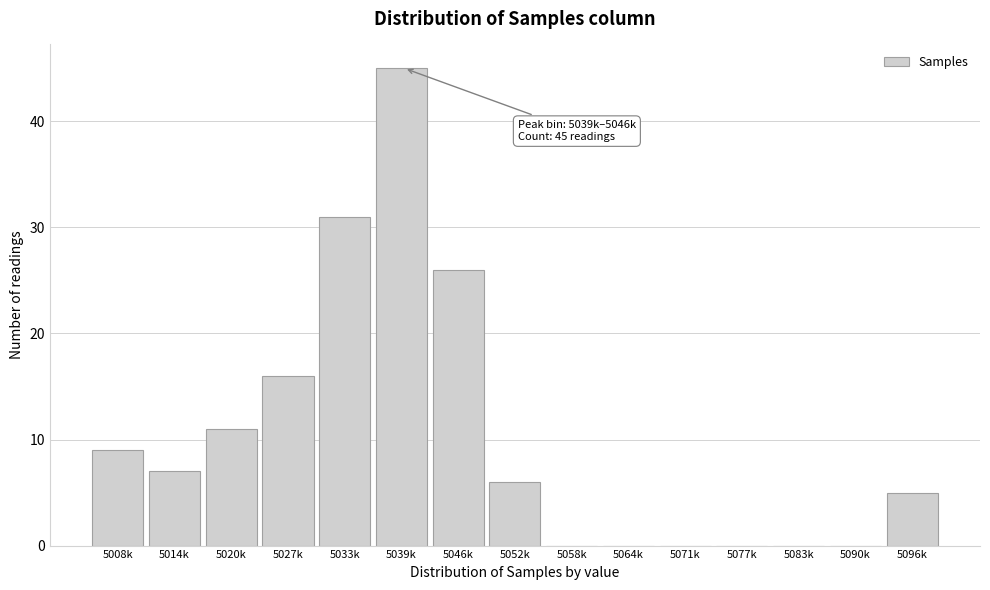

Reading left to right, what are all the values shown in this chart?

5008k=9	5014k=7	5020k=11	5027k=16	5033k=31	5039k=45	5046k=26	5052k=6	5058k=0	5064k=0	5071k=0	5077k=0	5083k=0	5090k=0	5096k=5